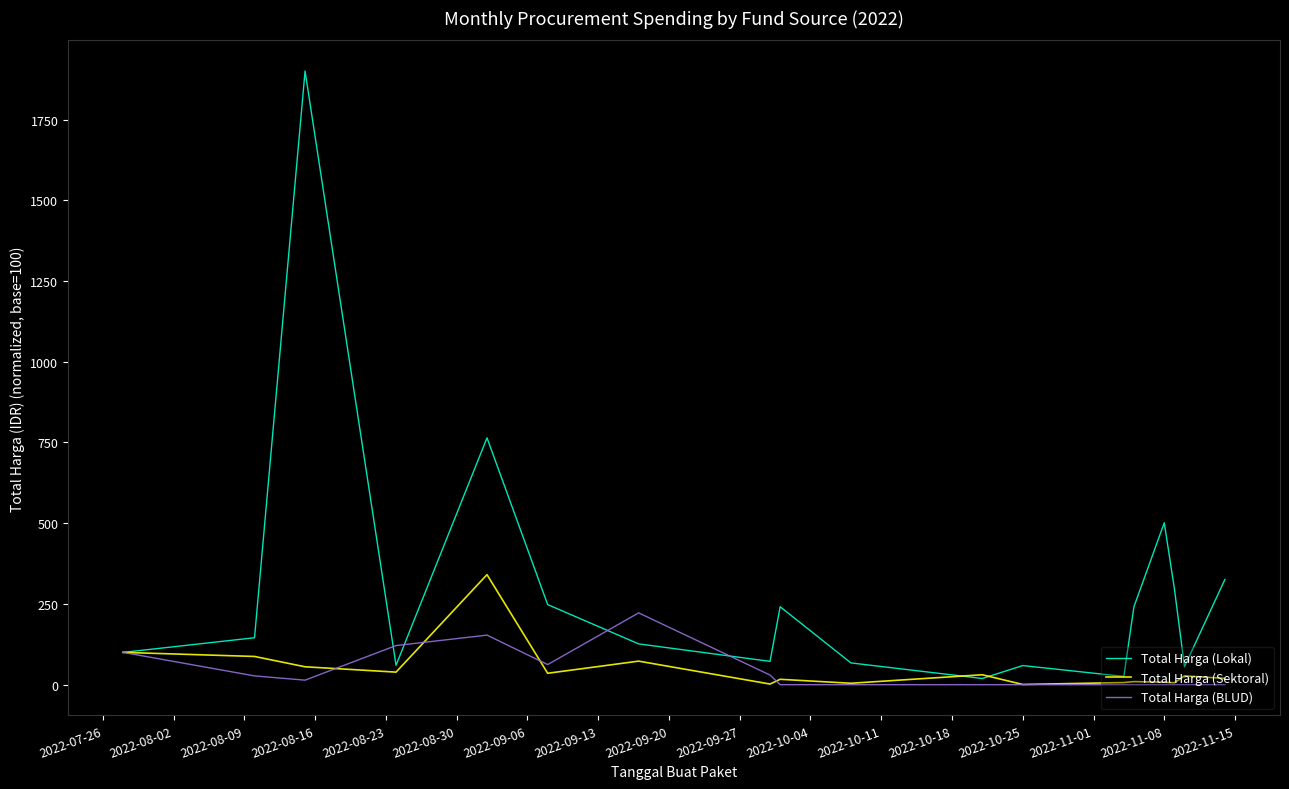

What is the maximum value for Total Harga (BLUD)?

222.3